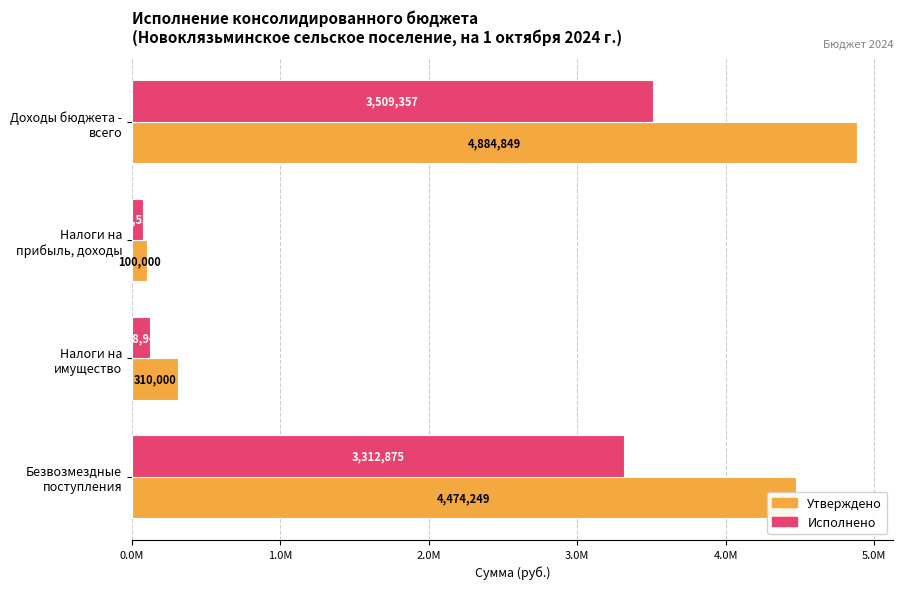

Reading left to right, list all the values displayed in this chart.

Утверждено: 4884848.5	100000.0	310000.0	4474248.5
Исполнено: 3509356.9	77532.7	118948.9	3312875.4